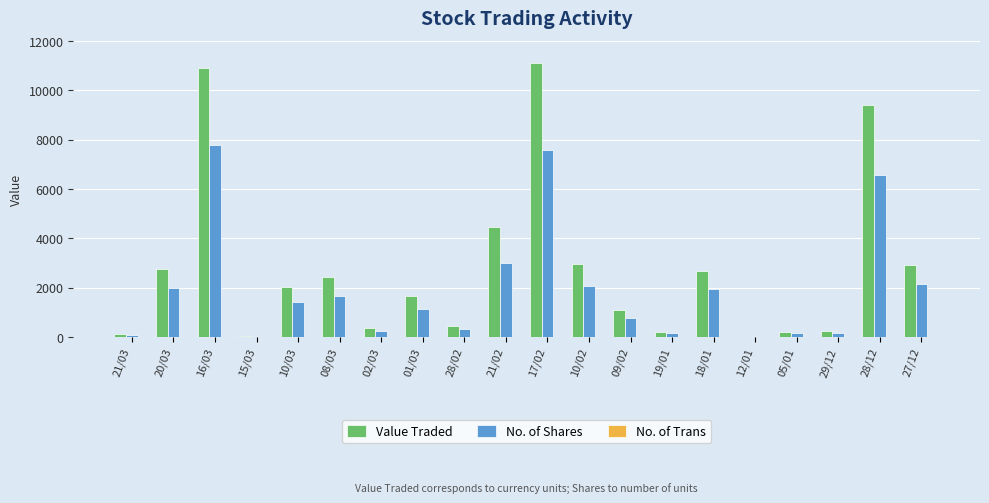

What is the greatest value displayed?

11095